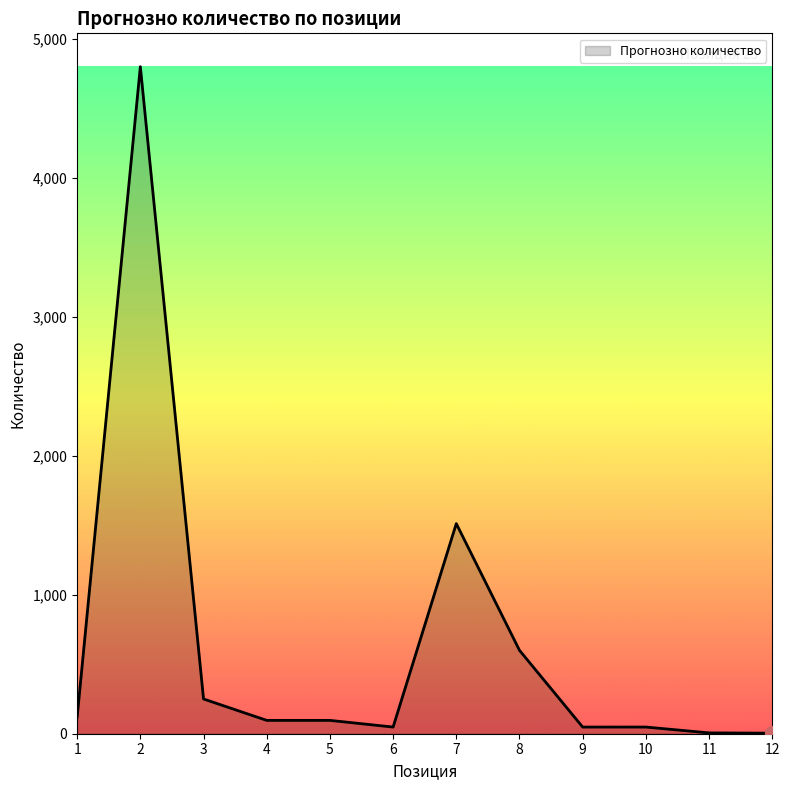

How many lines are shown in the chart?

1